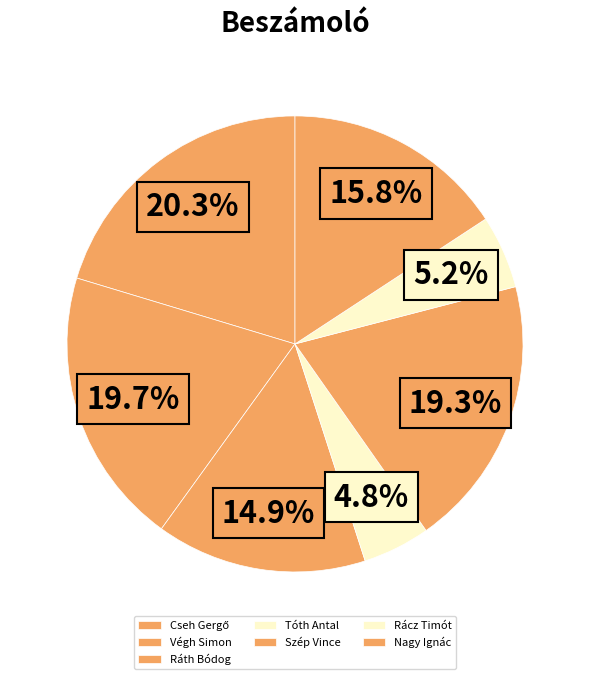

Is the sum of Cseh Gergő and Rácz Timót greater than half?

No